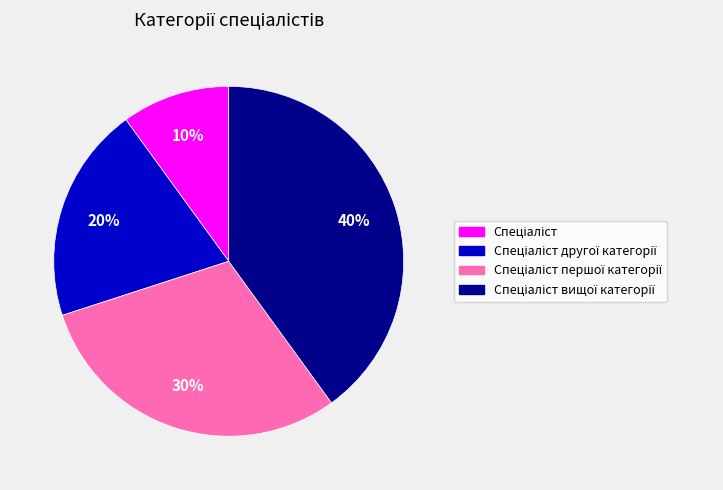

Is there any slice that represents more than half of the pie?

No